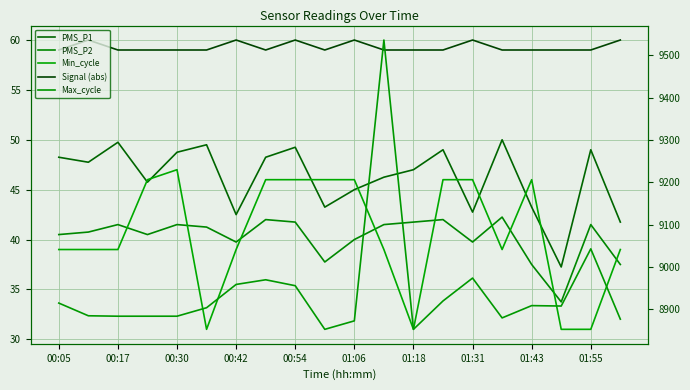

In PMS_P2, how many points are higher than both neighbors (excluding endpoints)?

6